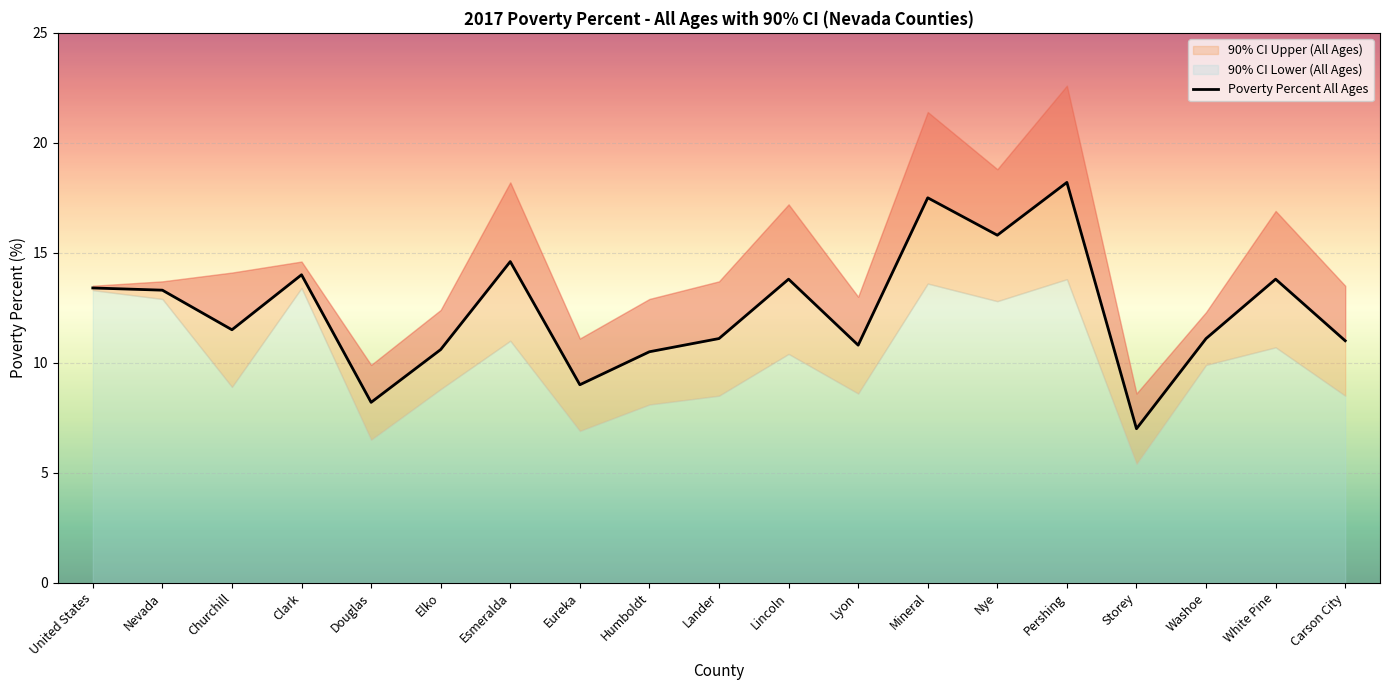

Reading left to right, list all the values displayed in this chart.

United States=13.4	Nevada=13.3	Churchill=11.5	Clark=14.0	Douglas=8.2	Elko=10.6	Esmeralda=14.6	Eureka=9.0	Humboldt=10.5	Lander=11.1	Lincoln=13.8	Lyon=10.8	Mineral=17.5	Nye=15.8	Pershing=18.2	Storey=7.0	Washoe=11.1	White Pine=13.8	Carson City=11.0